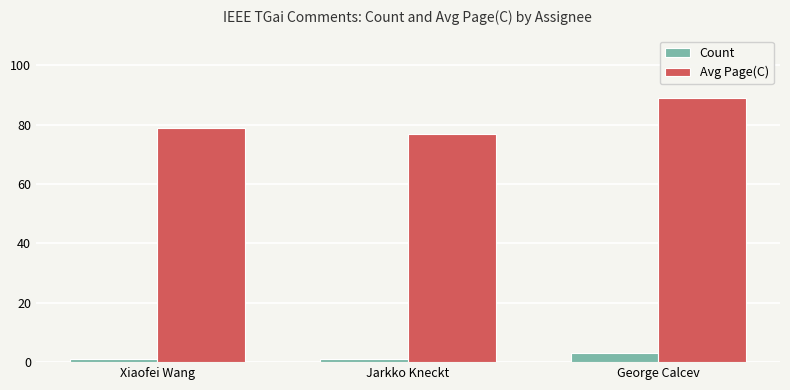

What is the label of the 1st bar from the right?

George Calcev